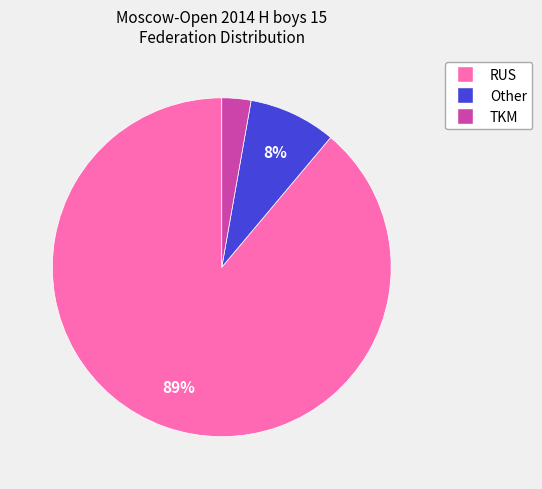

Do Other and RUS together represent more than half of the pie?

Yes